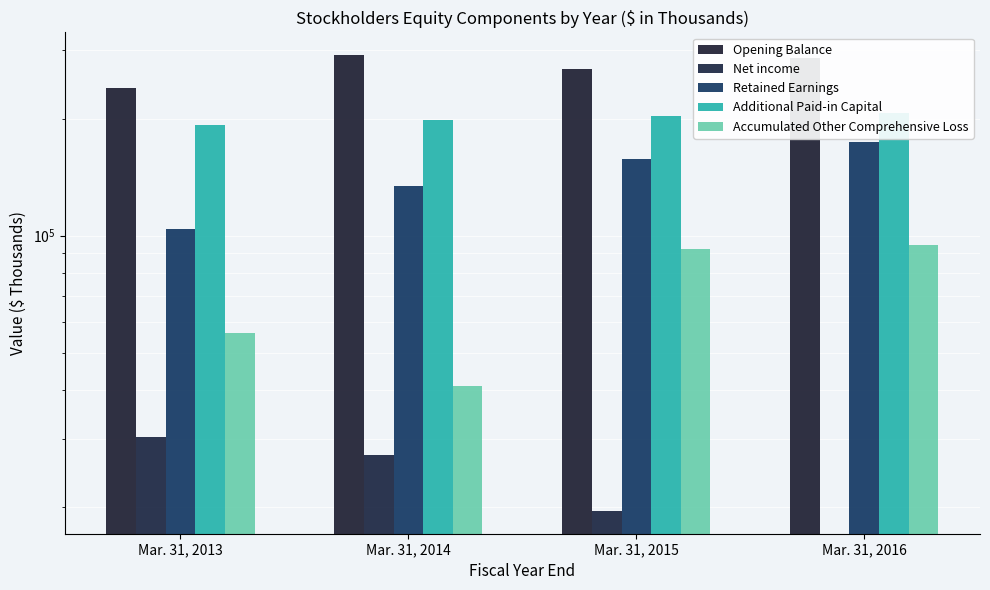

What is the sum of the Net income values at Mar. 31, 2015 and Mar. 31, 2014?

46769